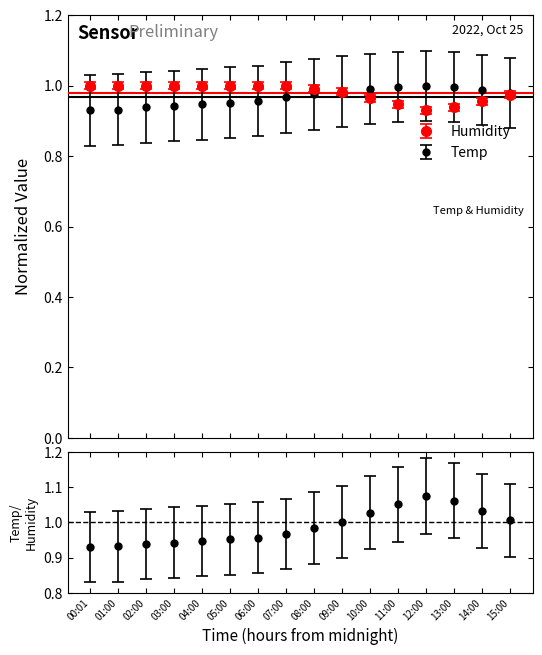

What is the difference between the maximum and minimum values in the Temp series?

0.1